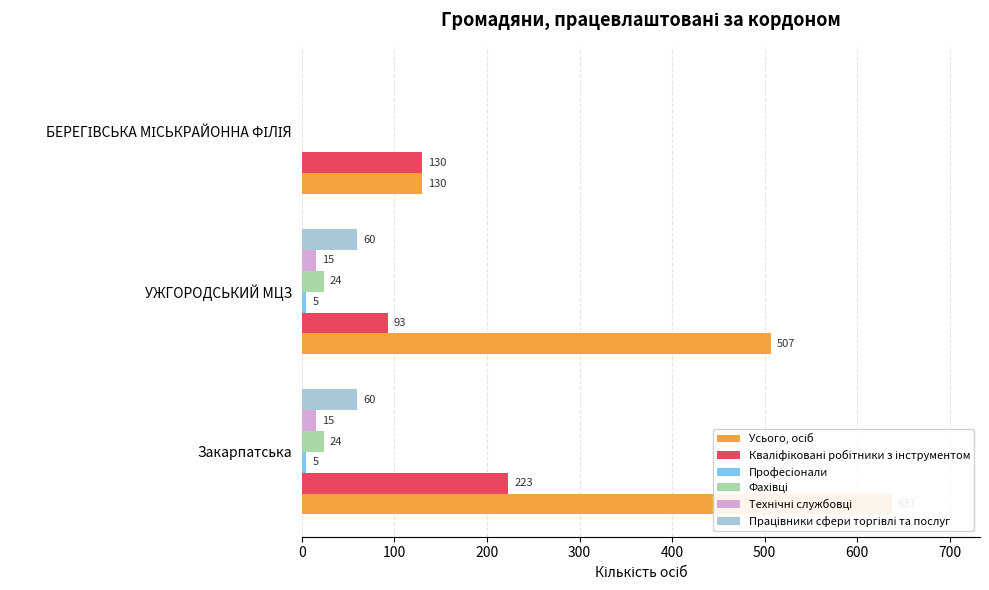

How many bars are there in each group?

6